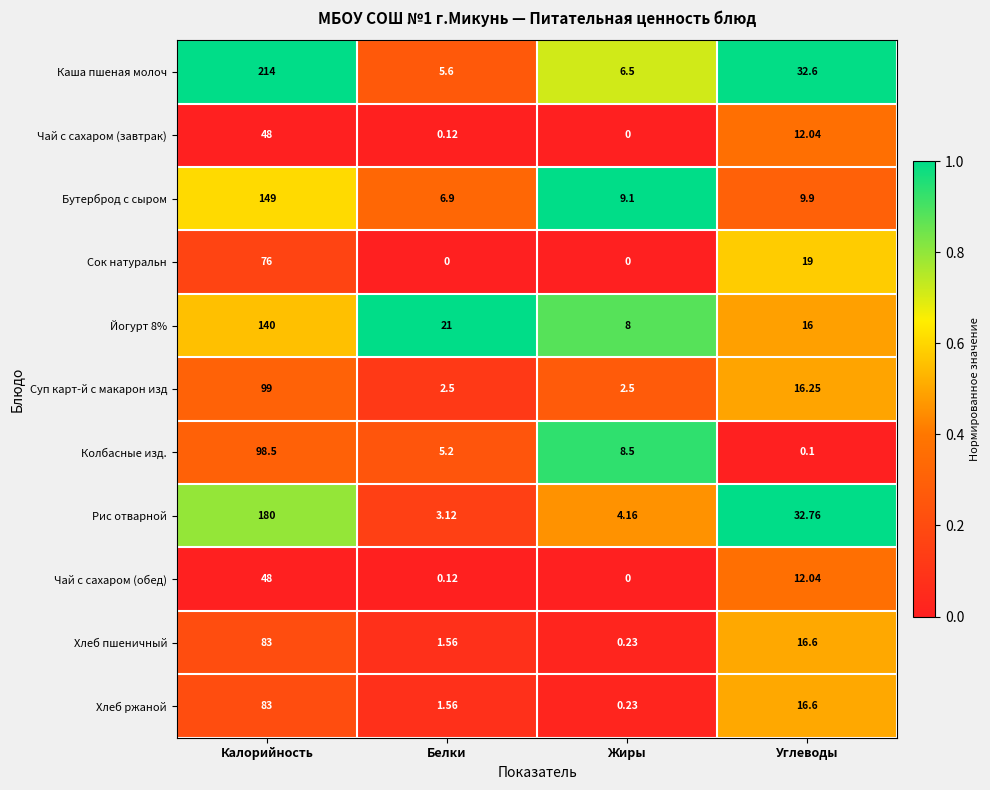

Is the value of Каша пшеная молоч at Углеводы greater than the value of Йогурт 8% at Калорийность?

No